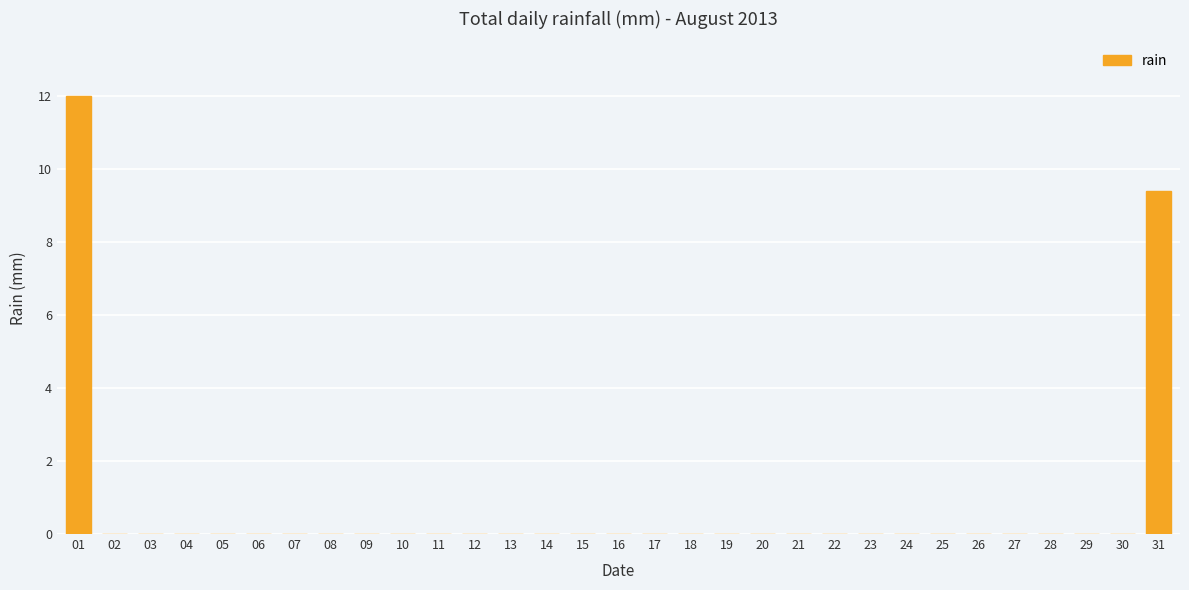

What is the average value?

0.7